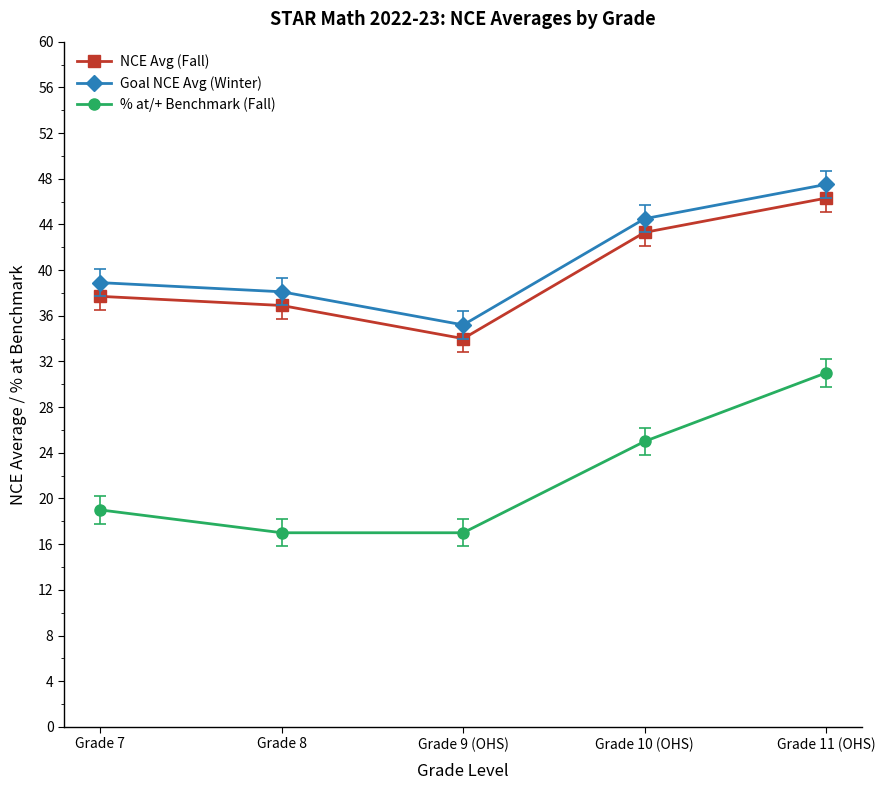

Reading left to right, extract all data points from this chart.

NCE Avg (Fall): 37.7	36.9	34.0	43.3	46.3
Goal NCE Avg (Winter): 38.9	38.1	35.2	44.5	47.5
% at/+ Benchmark (Fall): 19.0	17.0	17.0	25.0	31.0